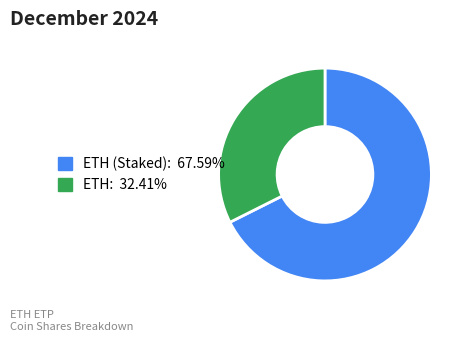

To the nearest percent, what is the difference between the largest and smallest slice percentages?

35%